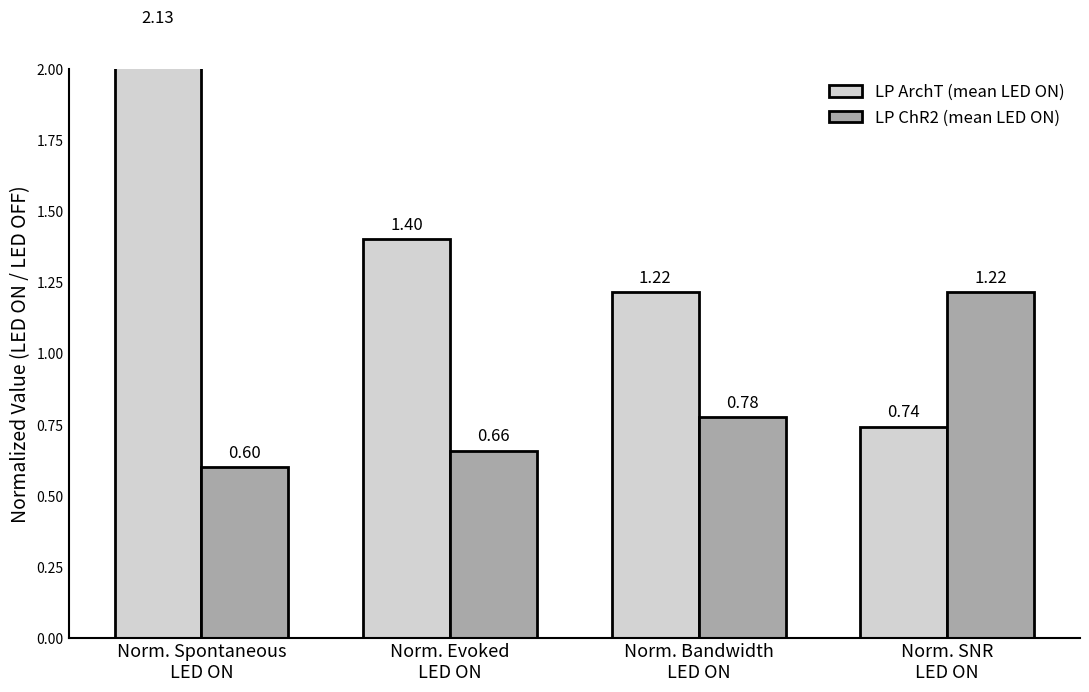

Reading left to right, what are all the values shown in this chart?

LP ArchT (mean LED ON): Norm. Spontaneous
LED ON=2.1	Norm. Evoked
LED ON=1.4	Norm. Bandwidth
LED ON=1.2	Norm. SNR
LED ON=0.7
LP ChR2 (mean LED ON): Norm. Spontaneous
LED ON=0.6	Norm. Evoked
LED ON=0.7	Norm. Bandwidth
LED ON=0.8	Norm. SNR
LED ON=1.2